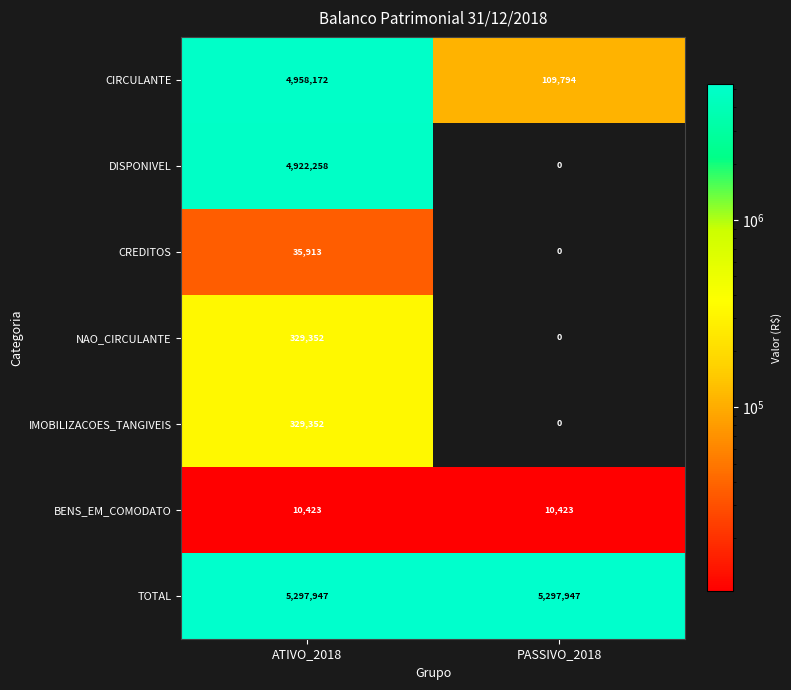

What is the sum of the BENS_EM_COMODATO values at ATIVO_2018 and PASSIVO_2018?

20846